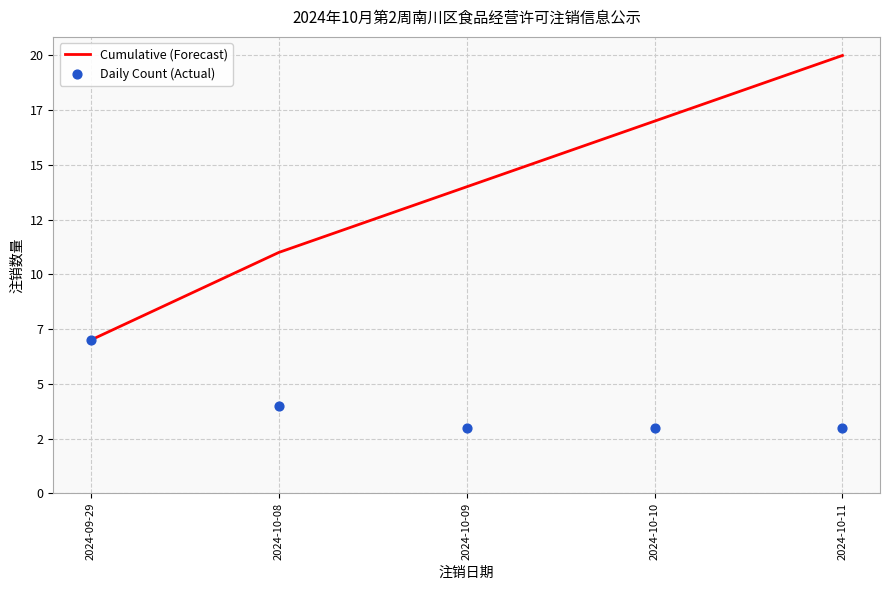

Which series reaches the minimum Y coordinate?

Daily Count (Actual)